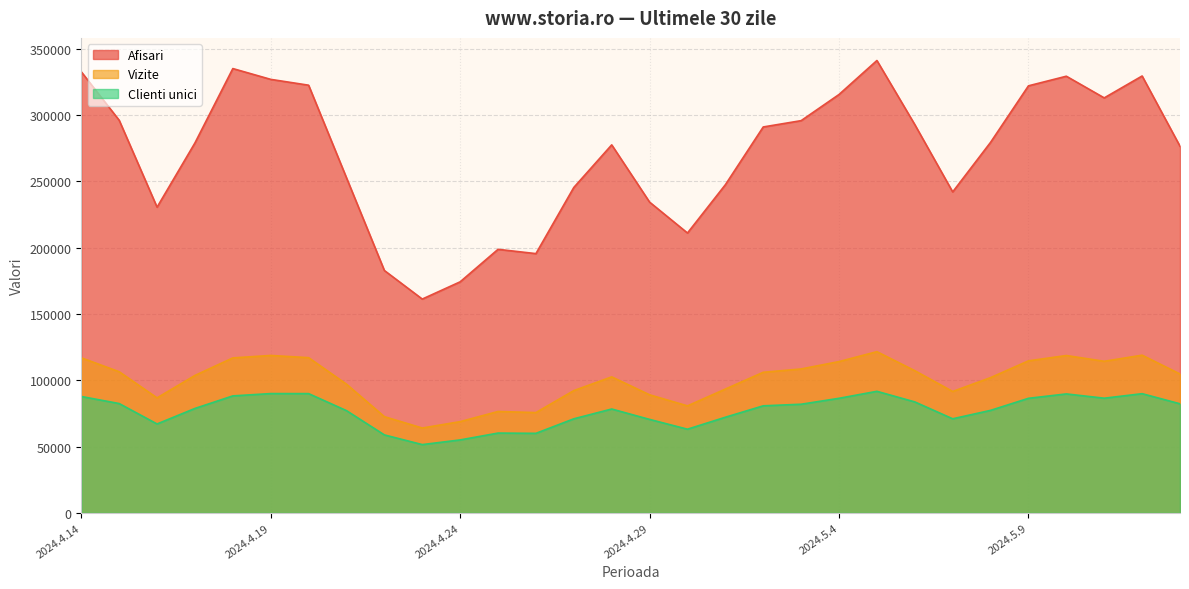

How many data points in Afisari are above 279429?

14